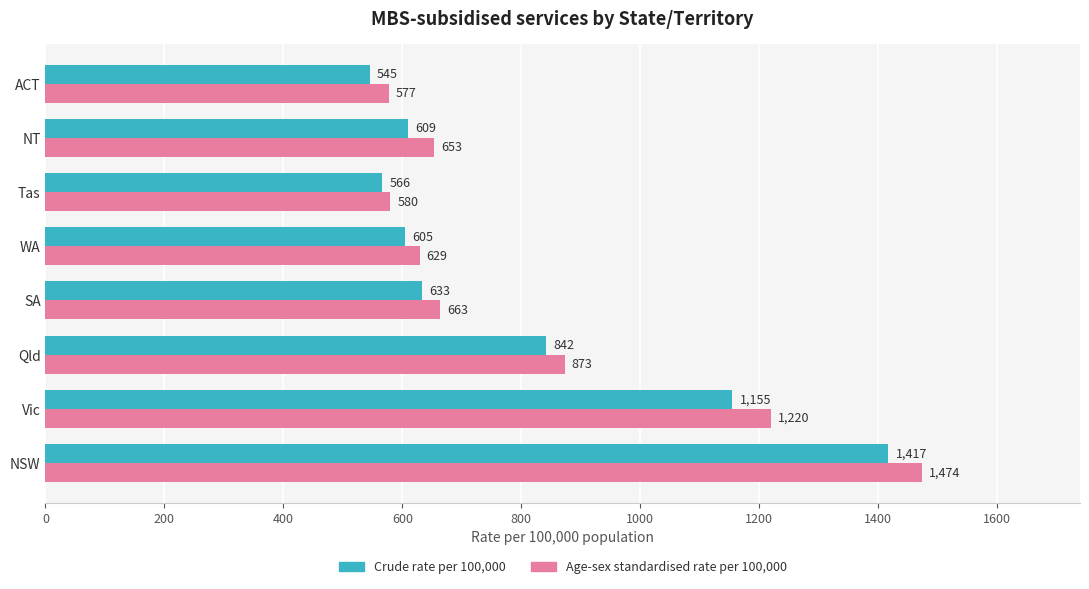

Which label corresponds to the smallest value in the chart?

ACT